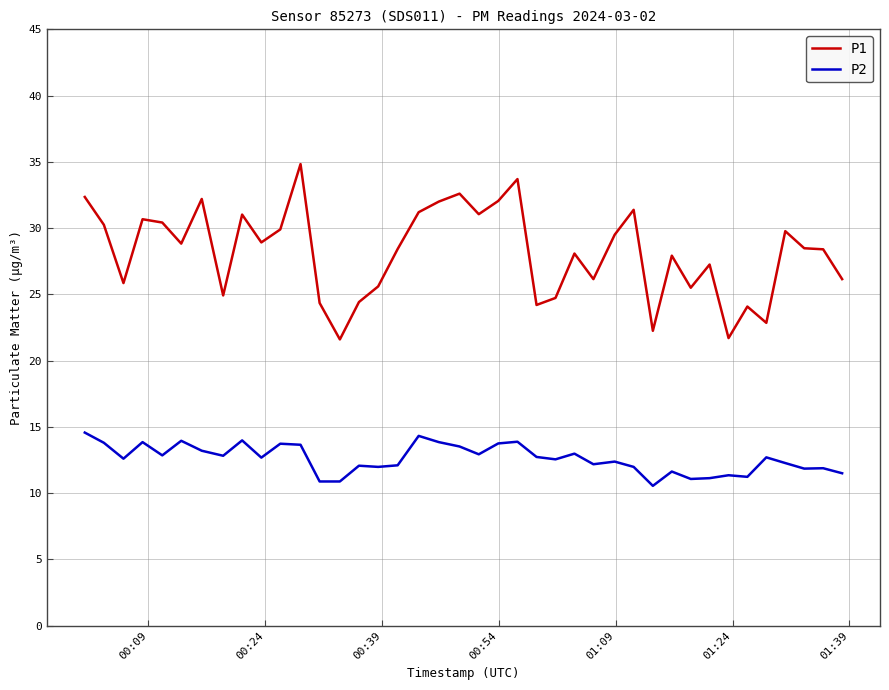

Which series has the largest range (max minus min)?

P1